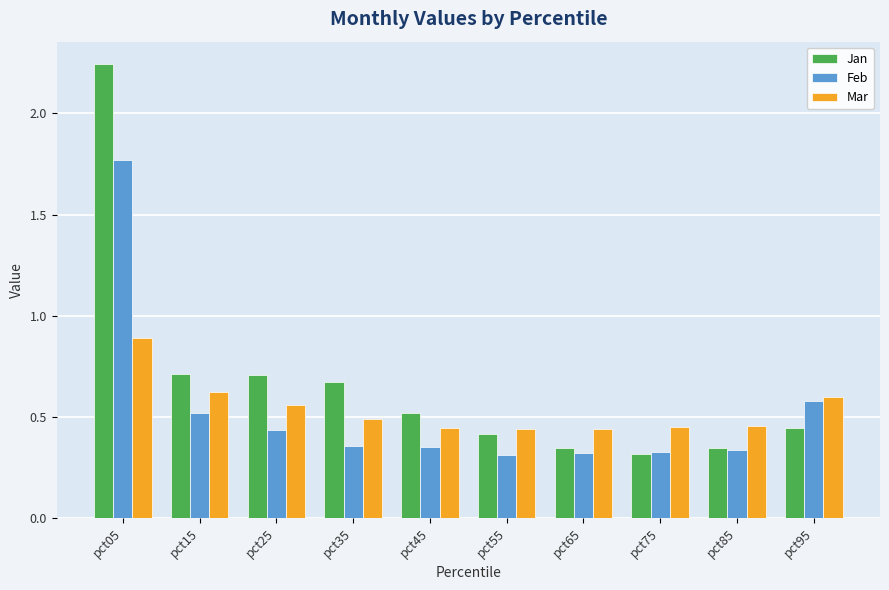

Which series has the largest range (max minus min)?

Jan